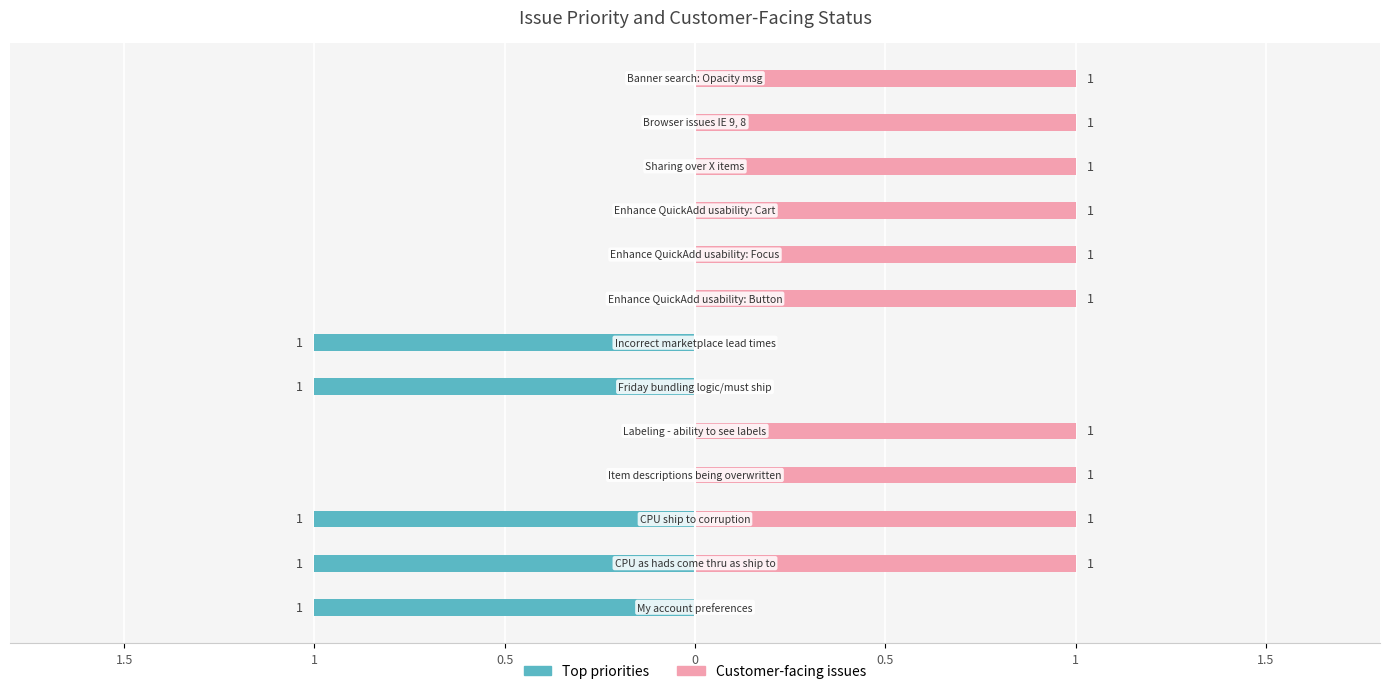

Are the bars horizontal?

Yes